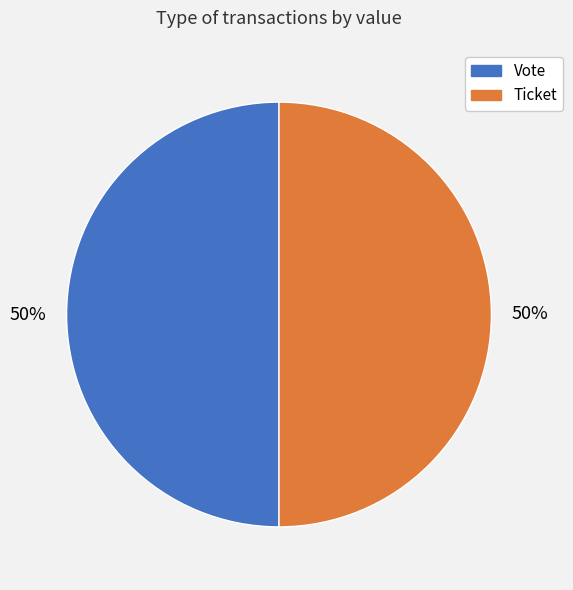

True or false: Vote accounts for 89% of the total.

False